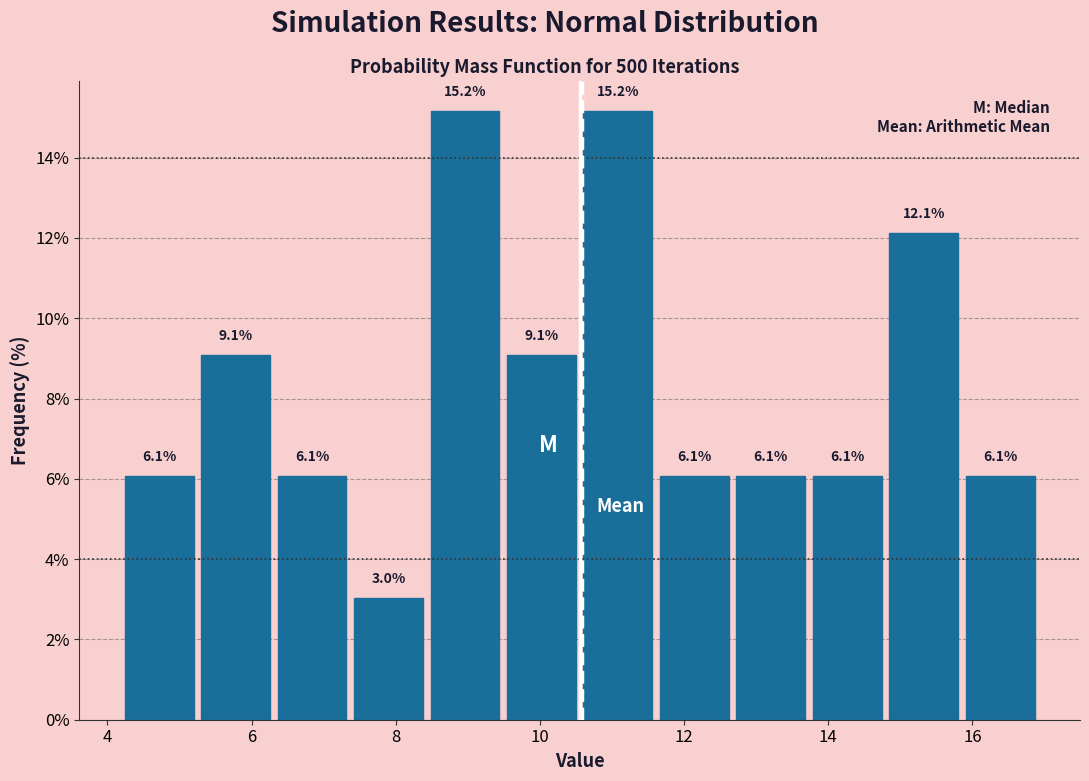

Reading left to right, list every bar in this chart as the range it spans on the x-axis followed by its height. The bar edges are not printed on the chart, so give them approximately, as read against the axis.

4.2 to 5.2: 6.1
5.2 to 6.4: 9.1
6.4 to 7.4: 6.1
7.4 to 8.4: 3.0
8.4 to 9.4: 15.2
9.4 to 10.6: 9.1
10.6 to 11.6: 15.2
11.6 to 12.6: 6.1
12.6 to 13.8: 6.1
13.8 to 14.8: 6.1
14.8 to 15.8: 12.1
15.8 to 17.0: 6.1